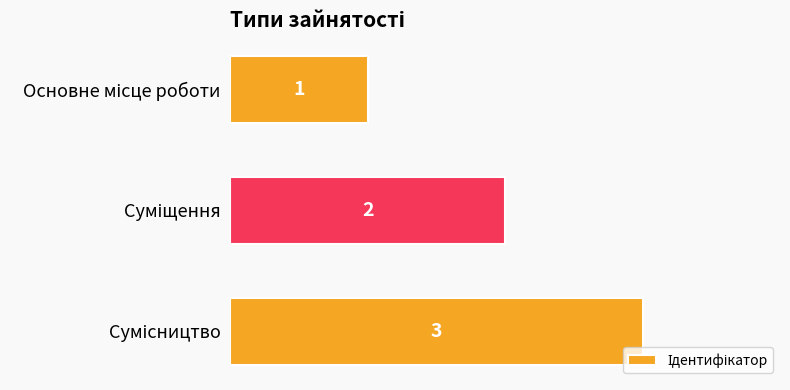

What is the maximum value shown in the chart?

3